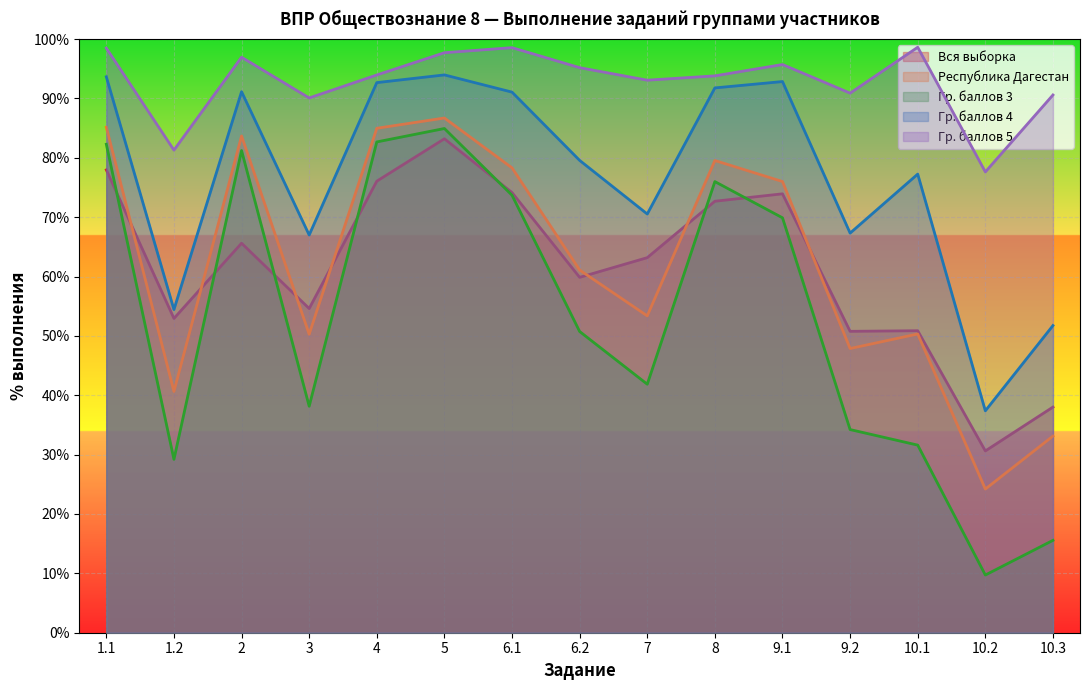

Which category has the highest value in the Республика Дагестан series?

5